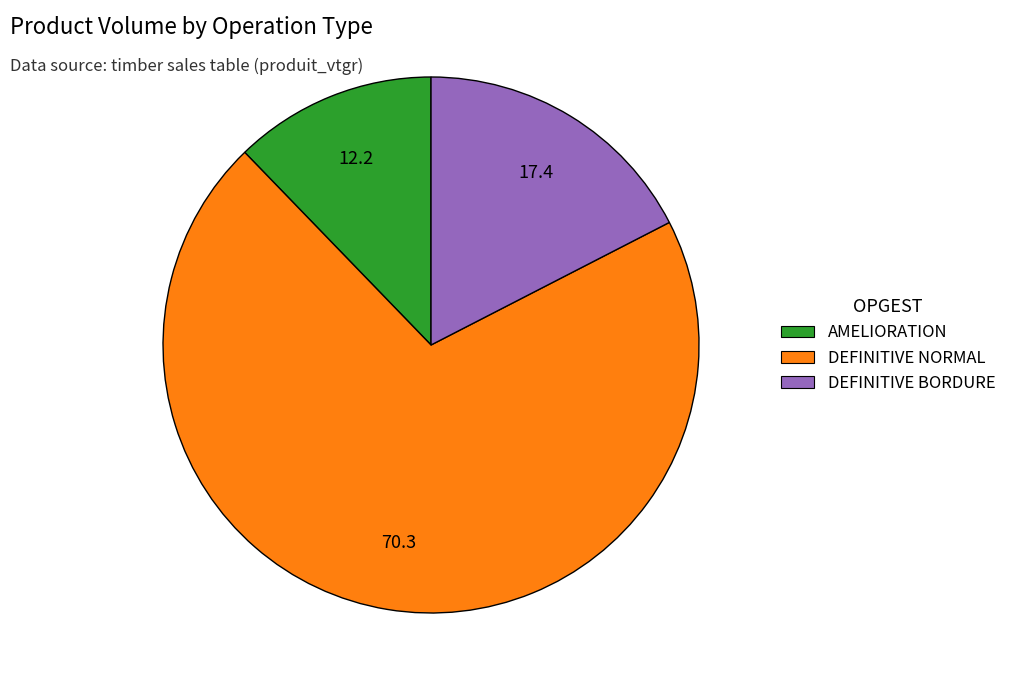

True or false: AMELIORATION accounts for 3% of the total.

False